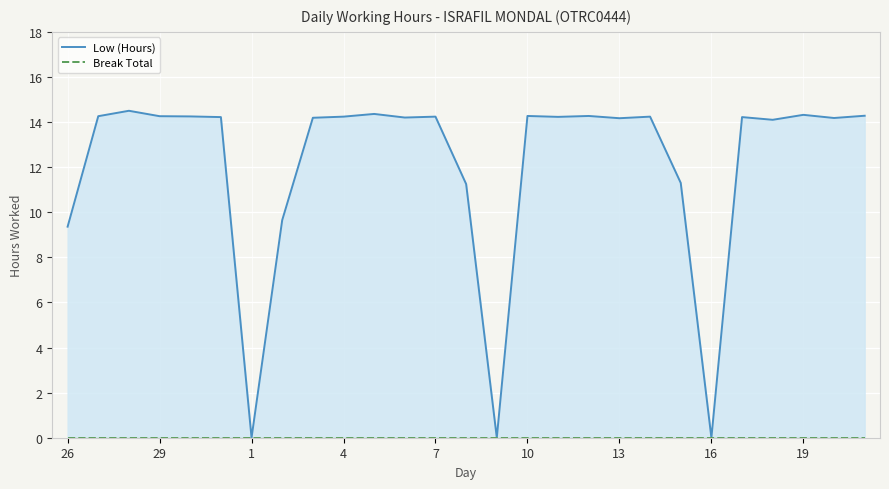

What is the difference between the maximum and second lowest values in the Low (Hours) series?

14.5